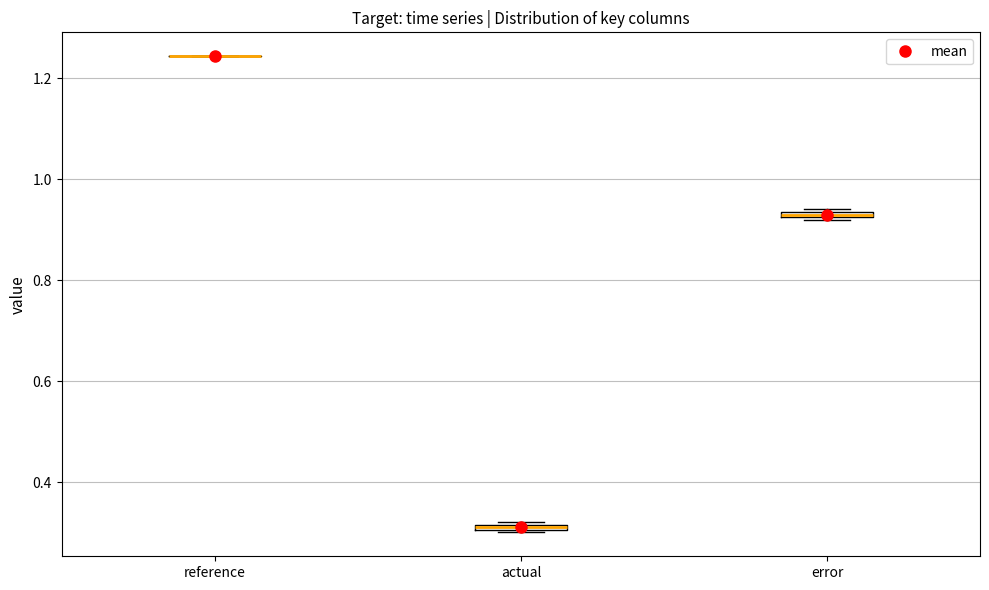

Where is the lower edge of the box for actual on the y-axis? The values are not printed on the chart, so give them approximately, as read against the axis.

0.30